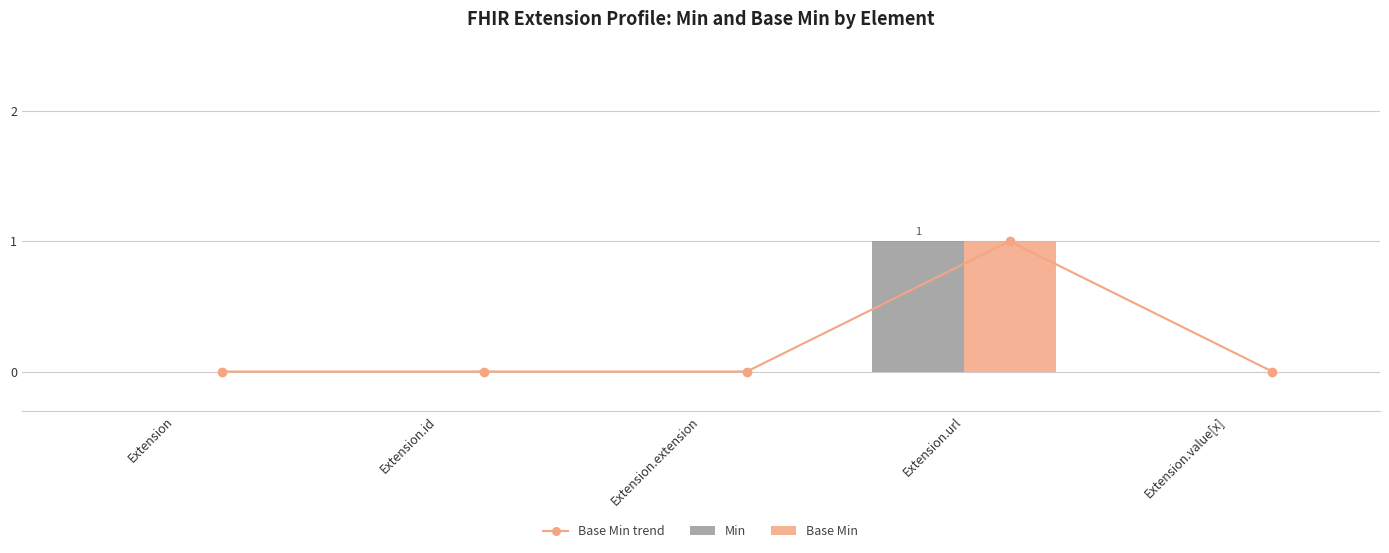

Are the bars grouped side by side (vs. stacked)?

Yes